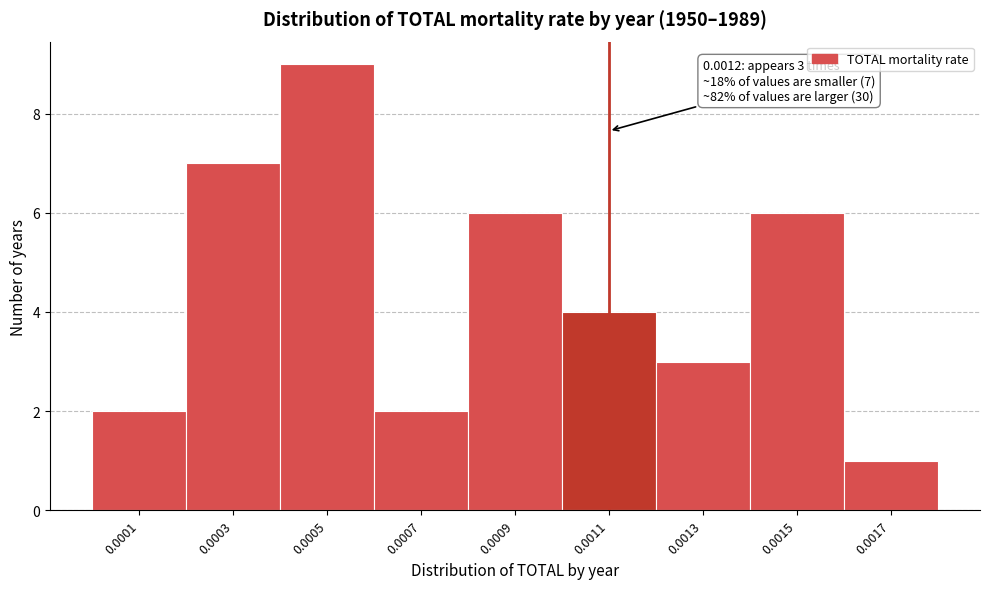

Reading left to right, extract all data points from this chart.

0.0001=2	0.0003=7	0.0005=9	0.0007=2	0.0009=6	0.0011=4	0.0013=3	0.0015=6	0.0017=1